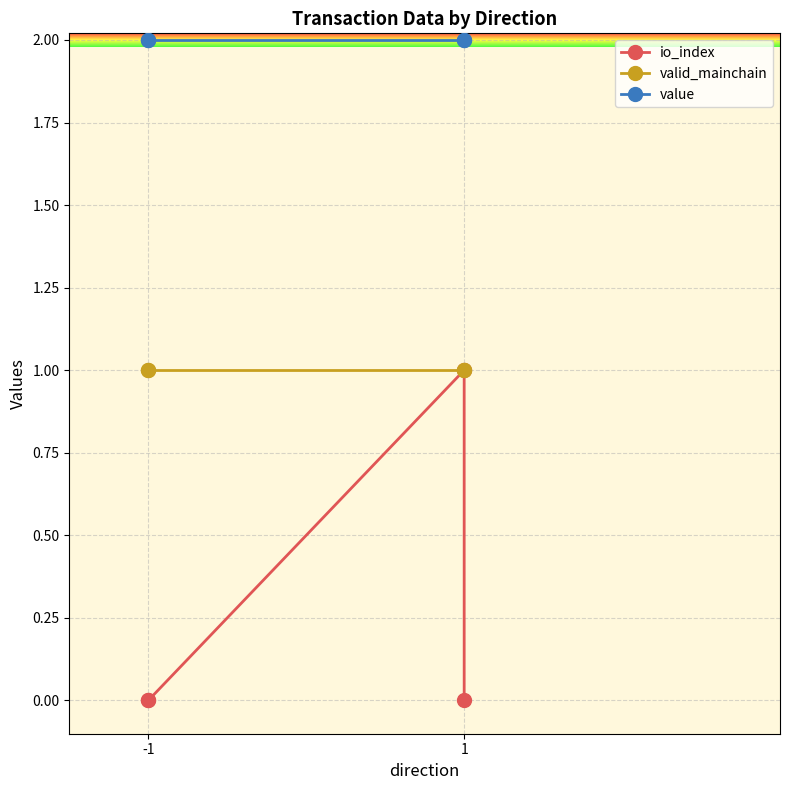

The valid_mainchain series shows 1.0 at -1. True or false?

True